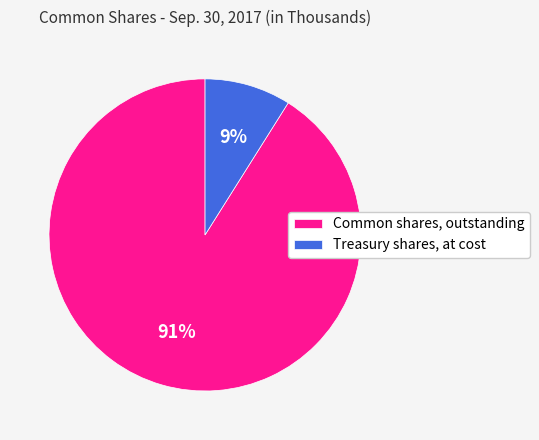

How many segments does this pie chart have?

2